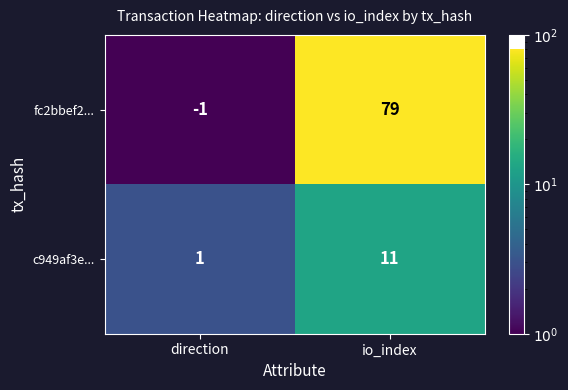

Which series has the widest spread of values?

fc2bbef2...